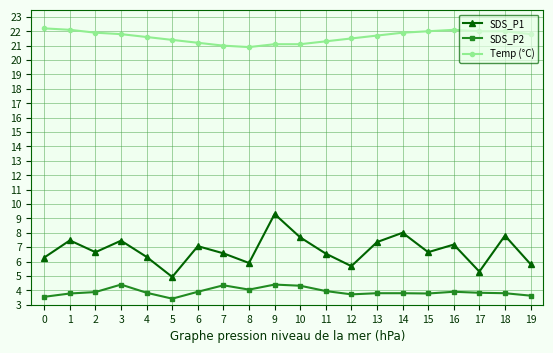

What is the difference between the Temp (°C) values at 6 and 8?

0.3